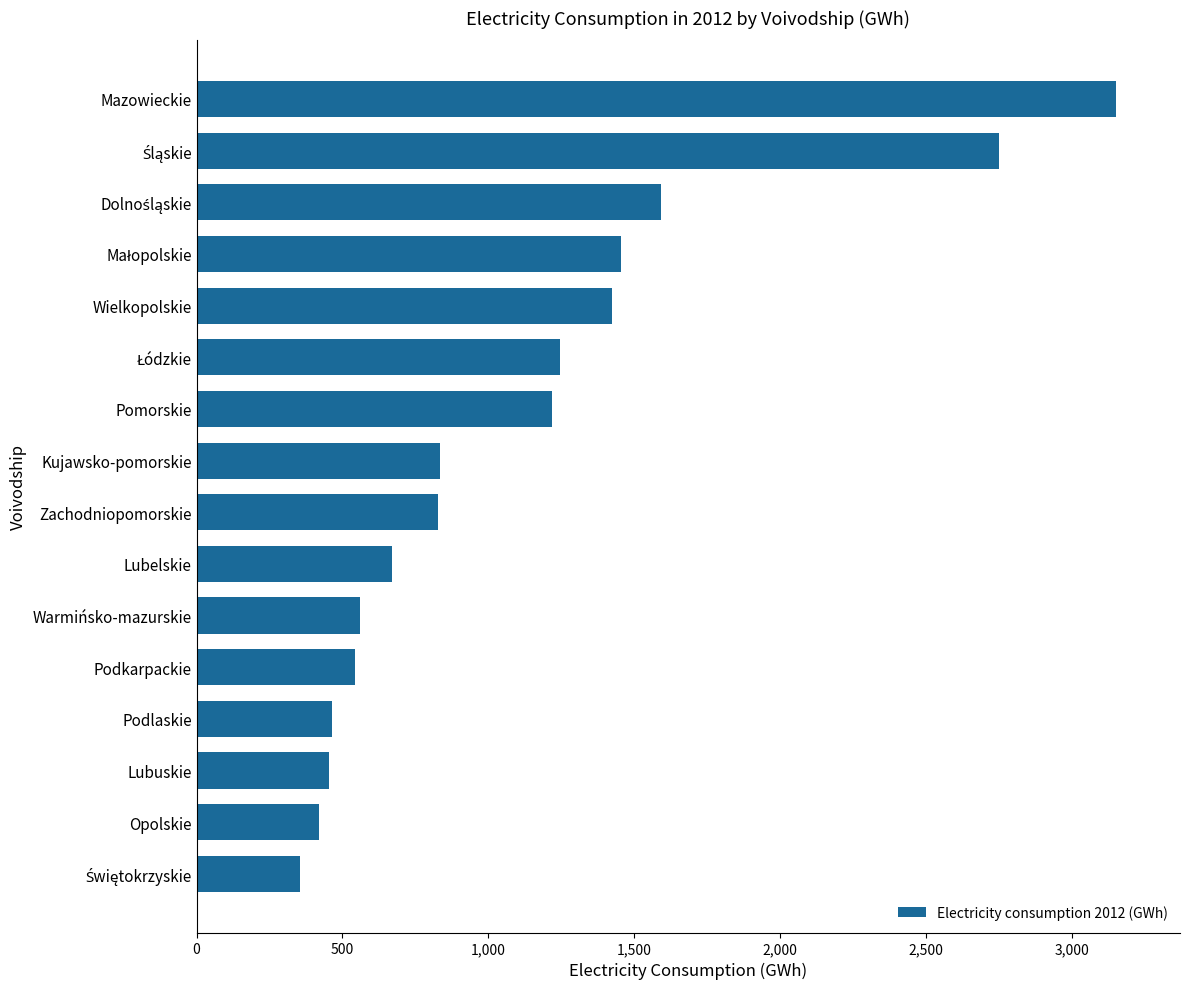

What is the approximate value at Warmińsko-mazurskie?

560.6